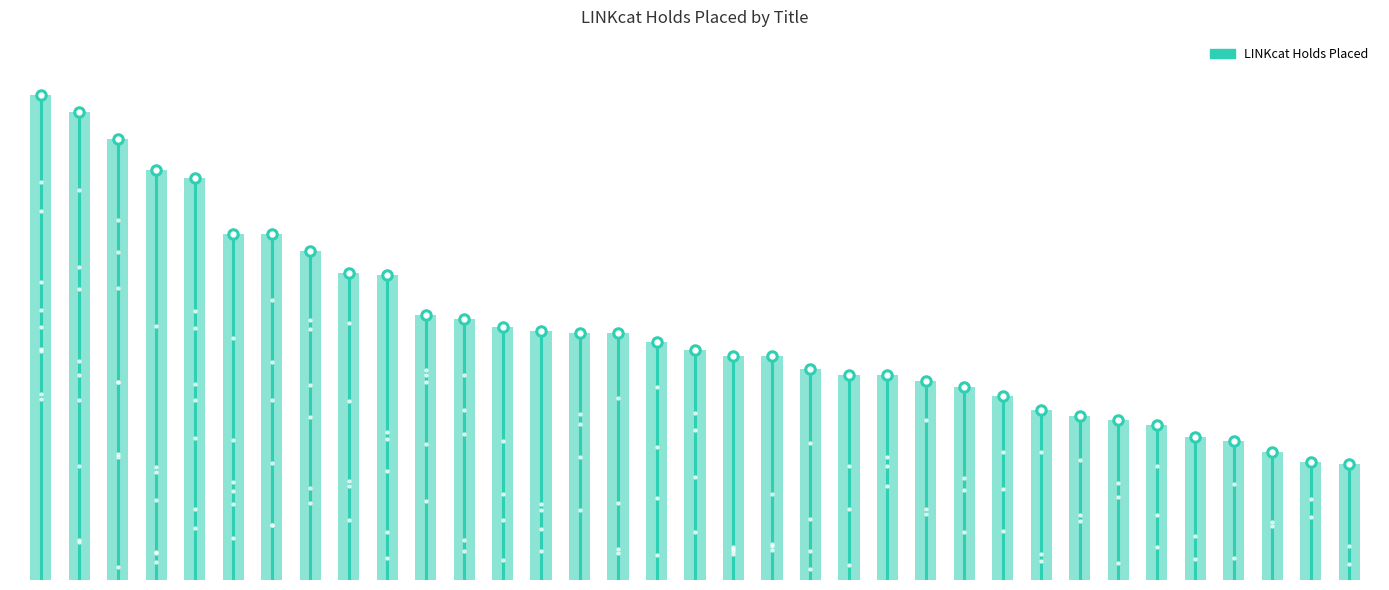

Are the bars horizontal?

No